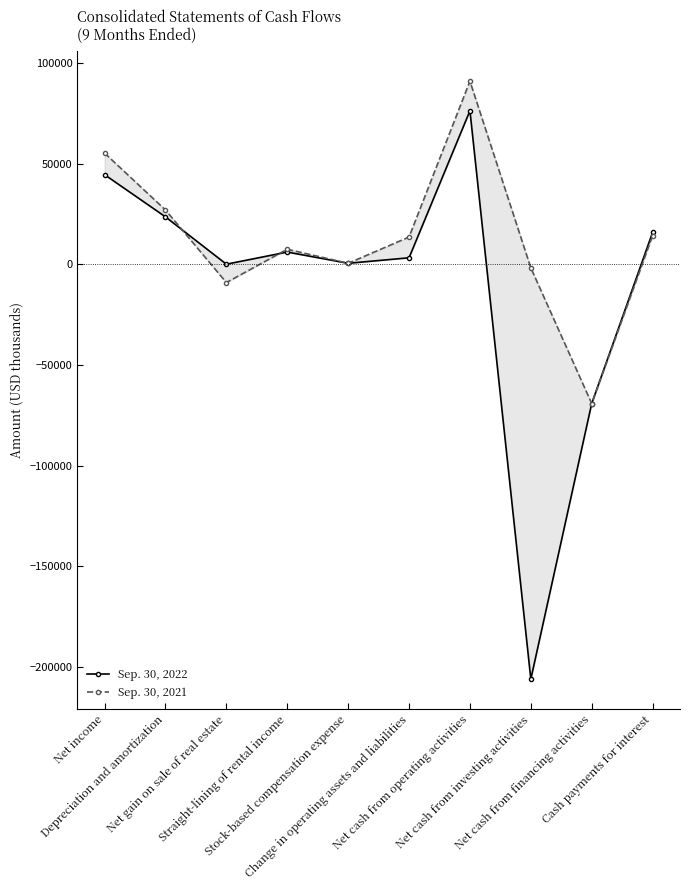

What is the sum of the Sep. 30, 2021 values at Net income and Stock-based compensation expense?

55631